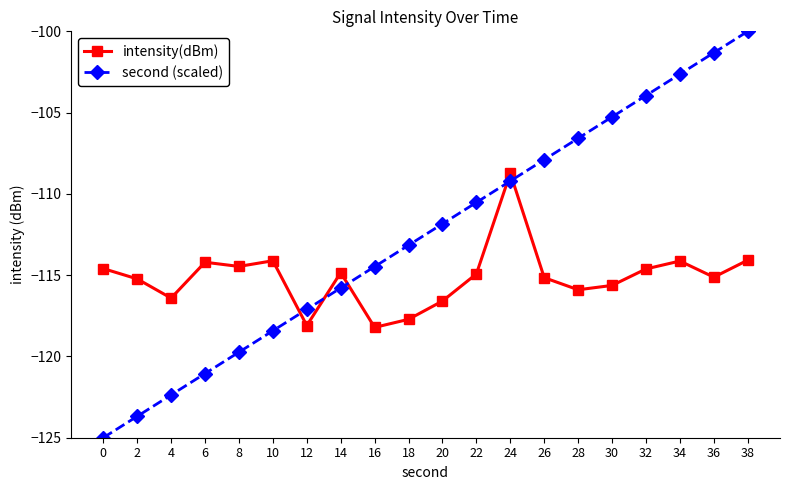

In intensity(dBm), how many points are lower than both neighbors (excluding endpoints)?

6